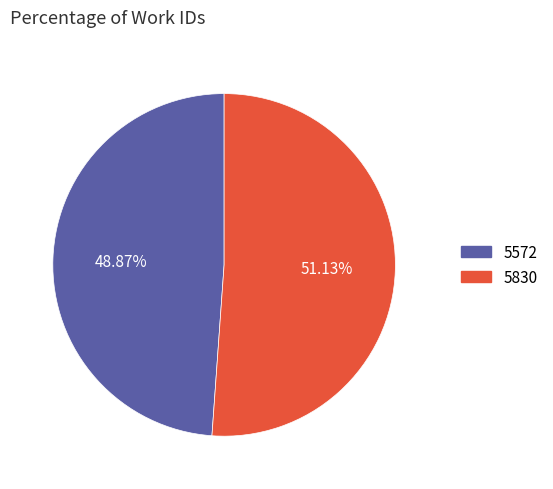

How many segments does this pie chart have?

2